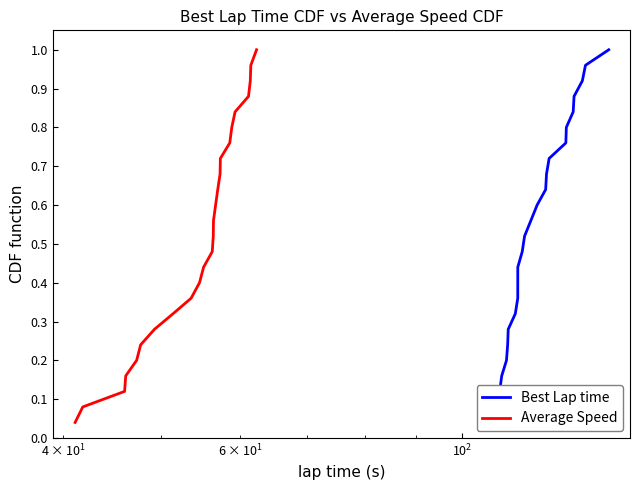

Is it true that Average Speed equals 1.1 at 15?

False